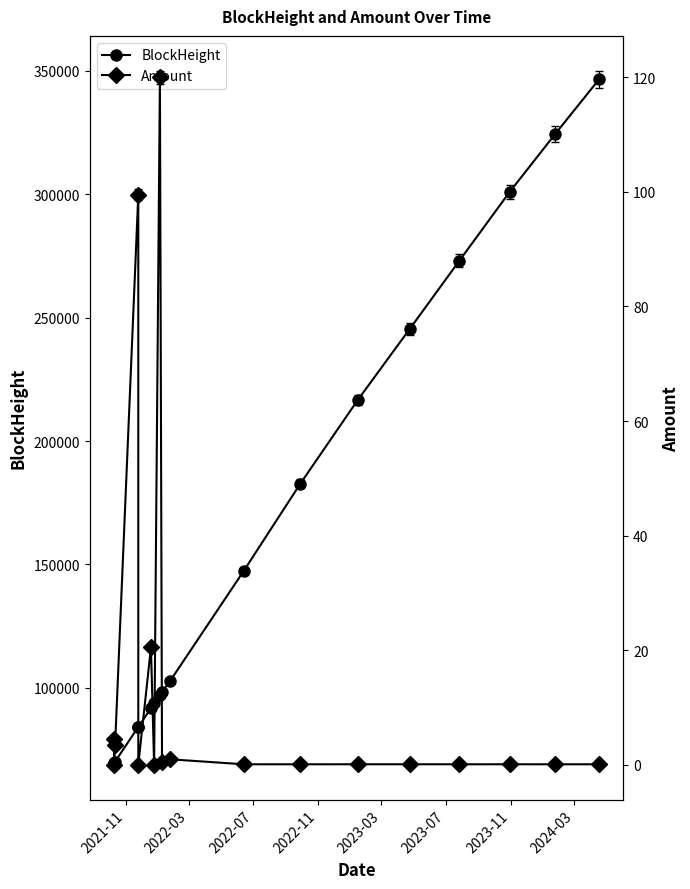

The value of BlockHeight at 10 is 262983.5. True or false?

False